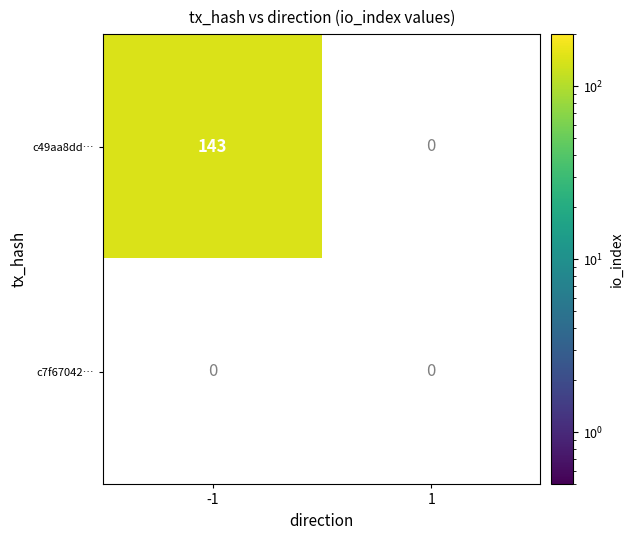

What is the total value across all series at -1?

143